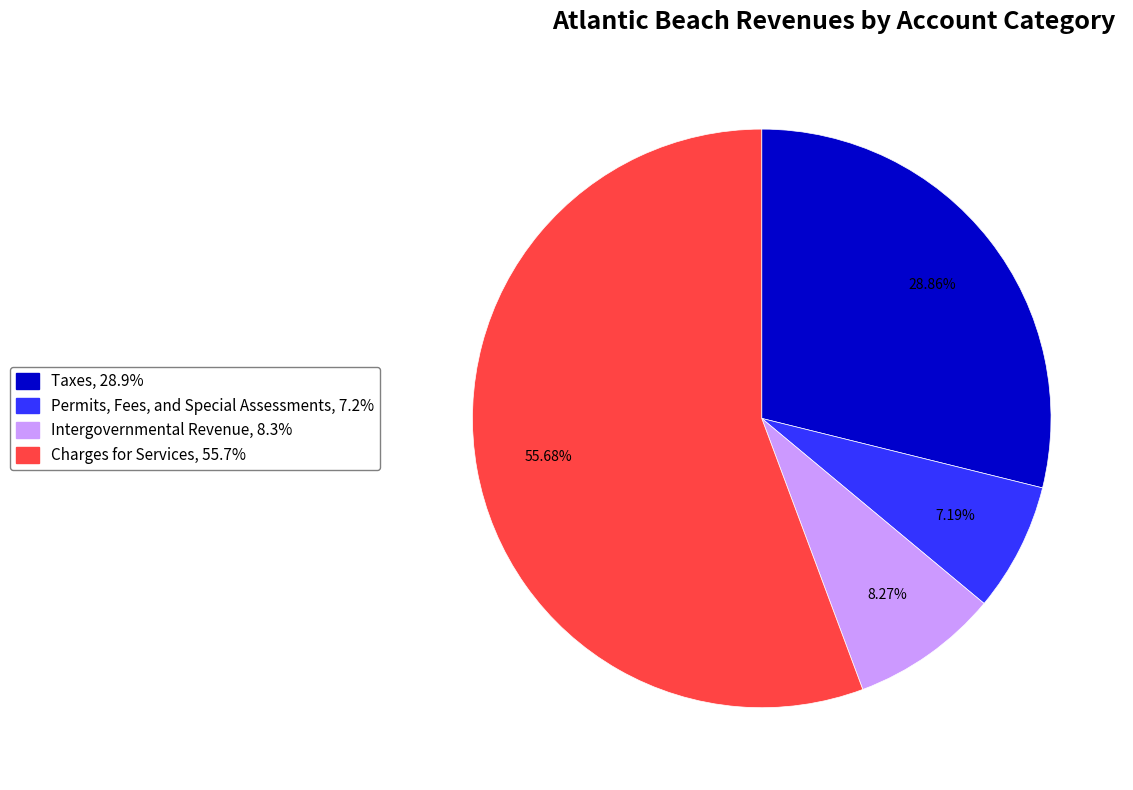

Which slice is the smallest?

Permits, Fees, and Special Assessments